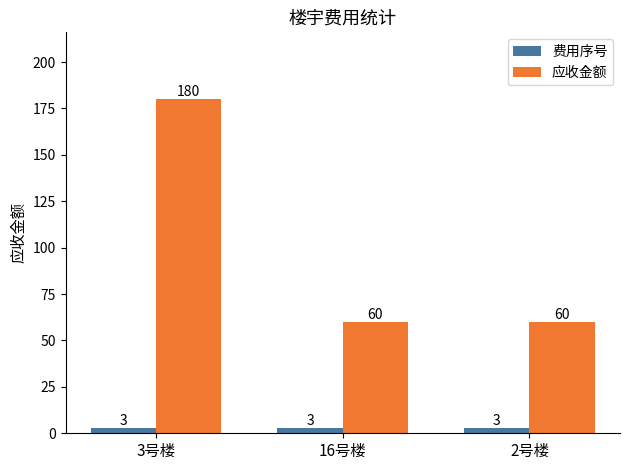

How many groups of bars are there?

3